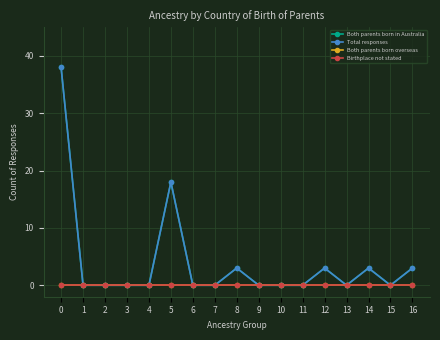

Does the chart have visible grid lines?

Yes